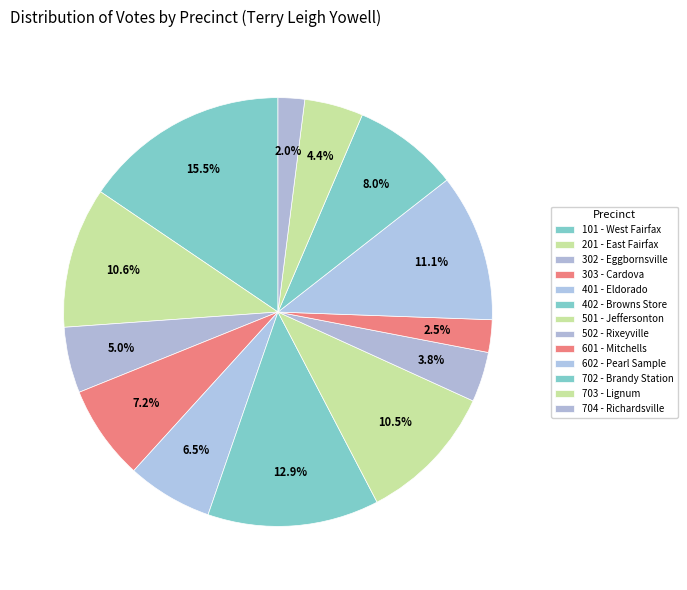

Rank the categories by value from highest to lowest.

101 - West Fairfax, 402 - Browns Store, 602 - Pearl Sample, 201 - East Fairfax, 501 - Jeffersonton, 702 - Brandy Station, 303 - Cardova, 401 - Eldorado, 302 - Eggbornsville, 703 - Lignum, 502 - Rixeyville, 601 - Mitchells, 704 - Richardsville